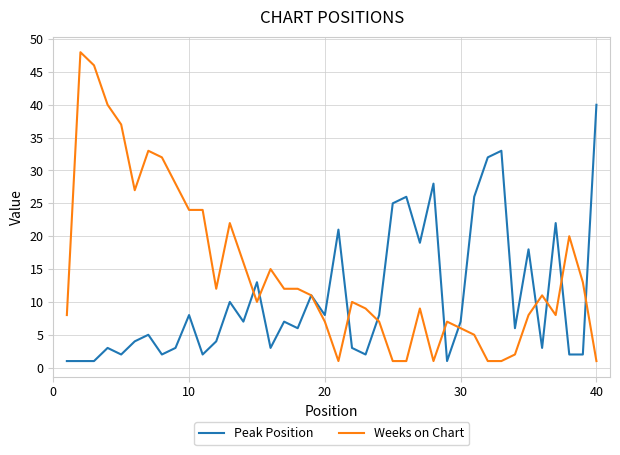

After their last crossing, which series has the higher values: Peak Position or Weeks on Chart?

Peak Position